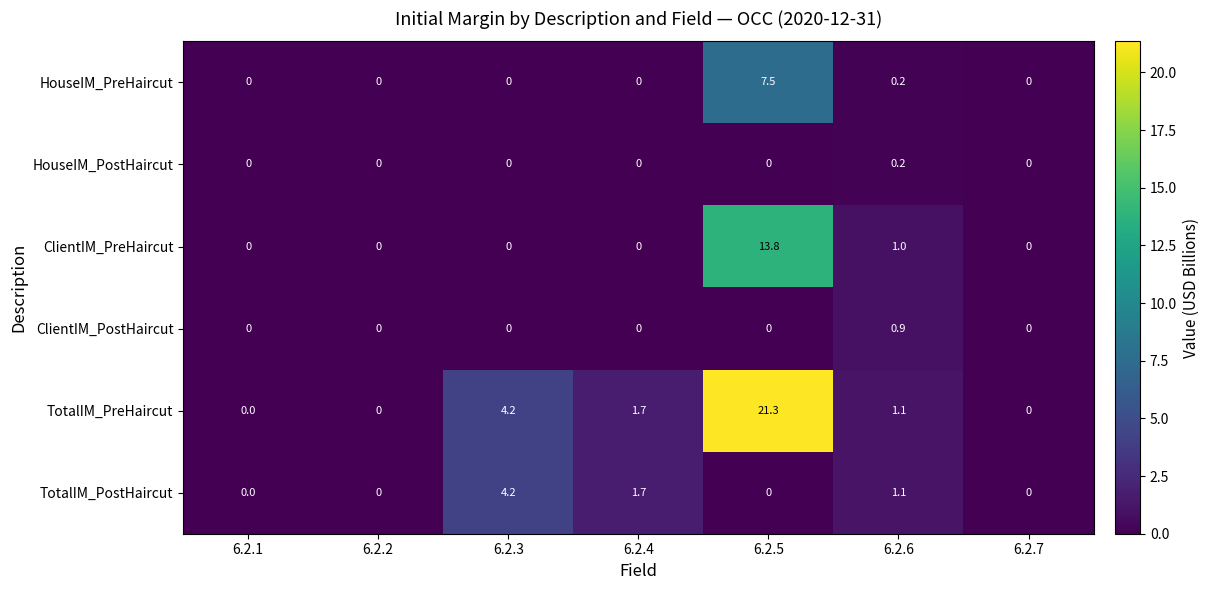

List the series in order of their peak value, lowest first.

HouseIM_PostHaircut, ClientIM_PostHaircut, TotalIM_PostHaircut, HouseIM_PreHaircut, ClientIM_PreHaircut, TotalIM_PreHaircut